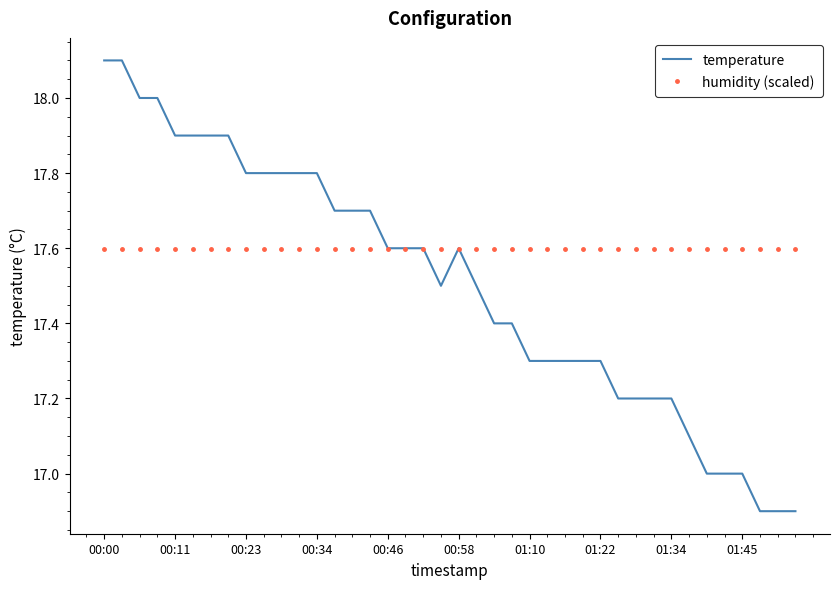

Which series has the largest total across all categories?

humidity (scaled)